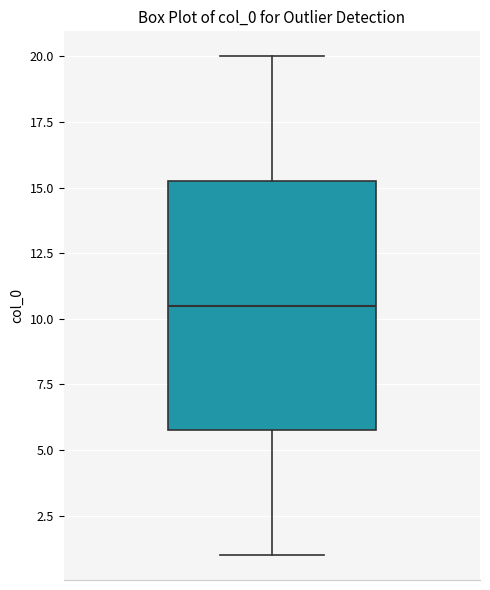

Where does the upper whisker of the box end on the y-axis? The values are not printed on the chart, so give them approximately, as read against the axis.

20.0